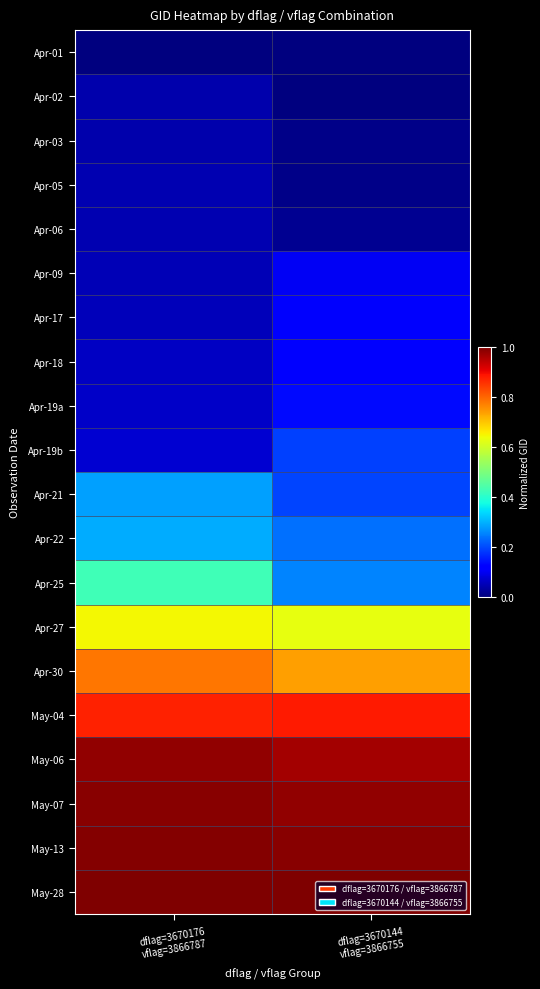

At how many categories does at least one series exceed 0?

2